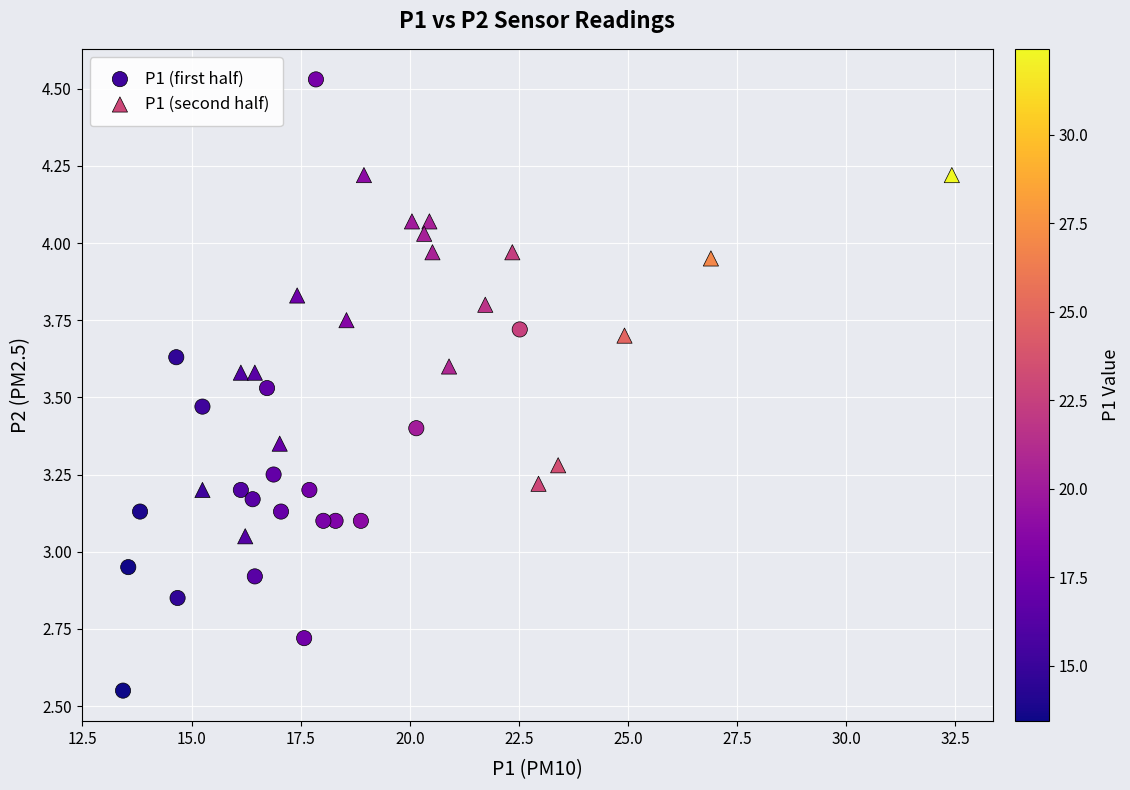

Which series reaches the maximum Y coordinate?

P1 (first half)